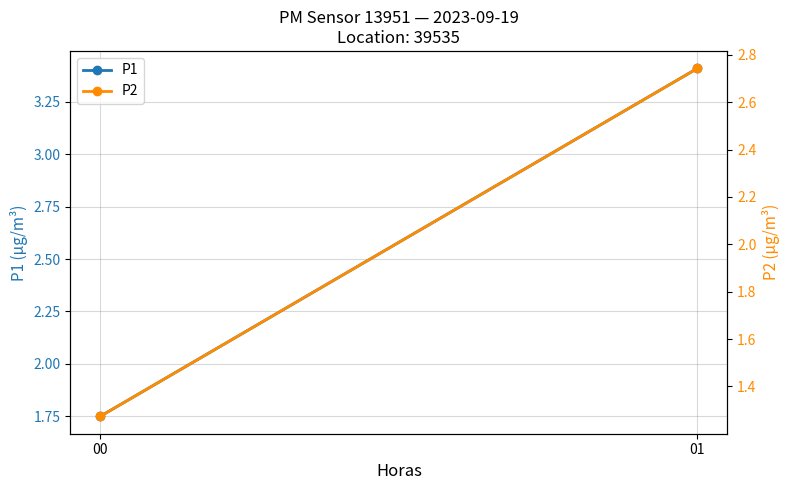

The P1 series shows 0.4 at 00. True or false?

False